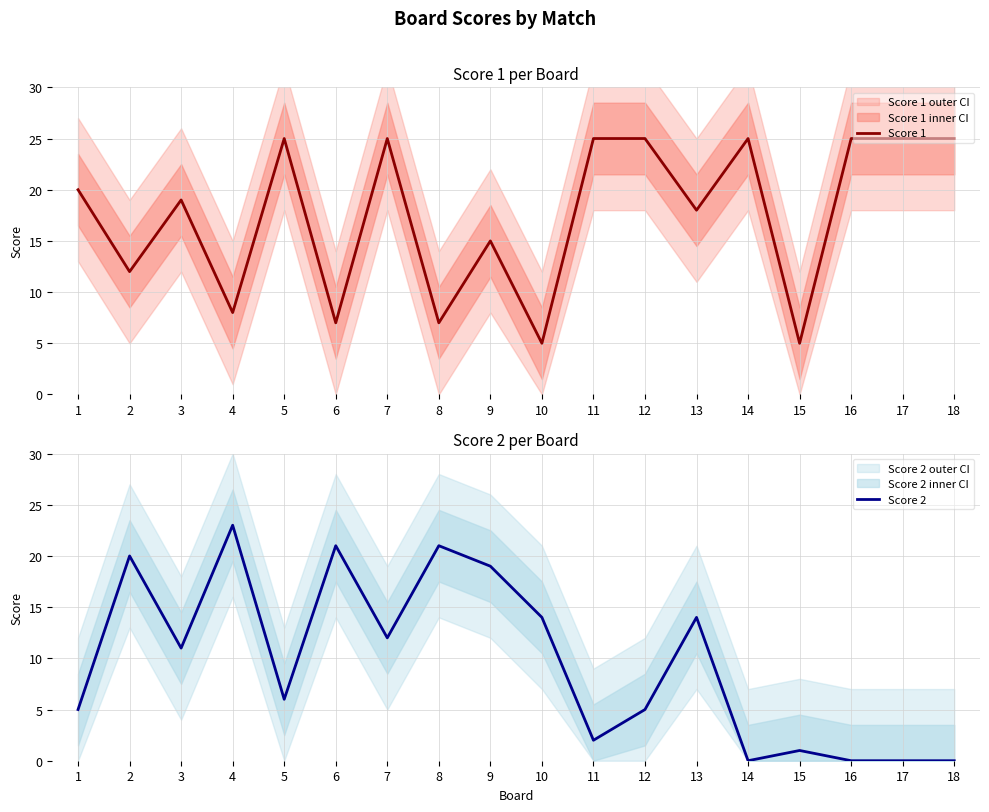

Reading right to left, extract all data points from this chart.

Score 1: 25	25	25	5	25	18	25	25	5	15	7	25	7	25	8	19	12	20
Score 2: 0	0	0	1	0	14	5	2	14	19	21	12	21	6	23	11	20	5